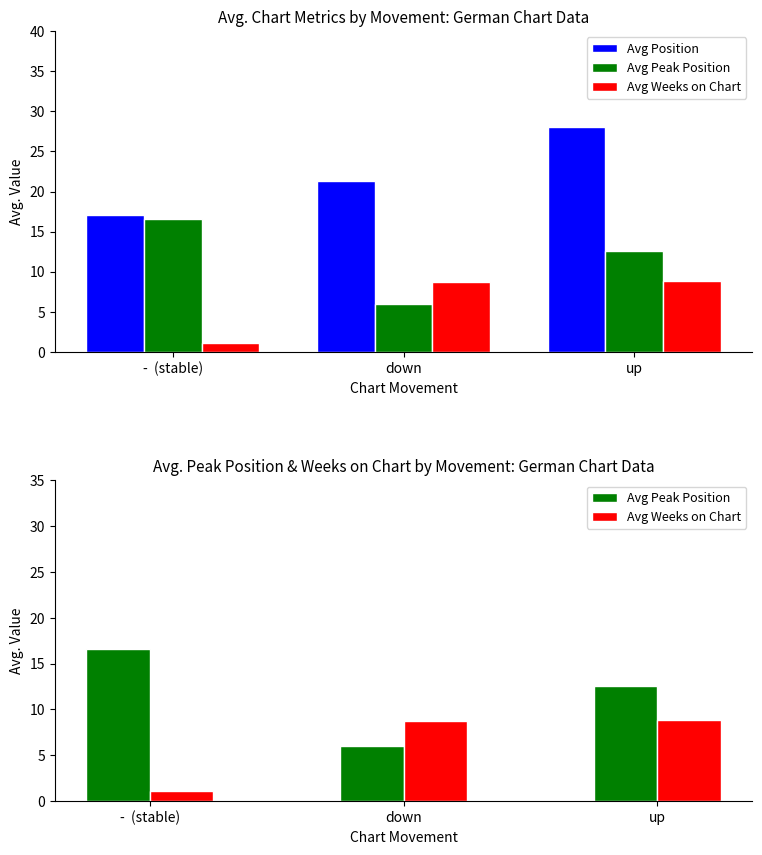

List the series in order of their overall mean, highest first.

Avg Position, Avg Peak Position, Avg Weeks on Chart